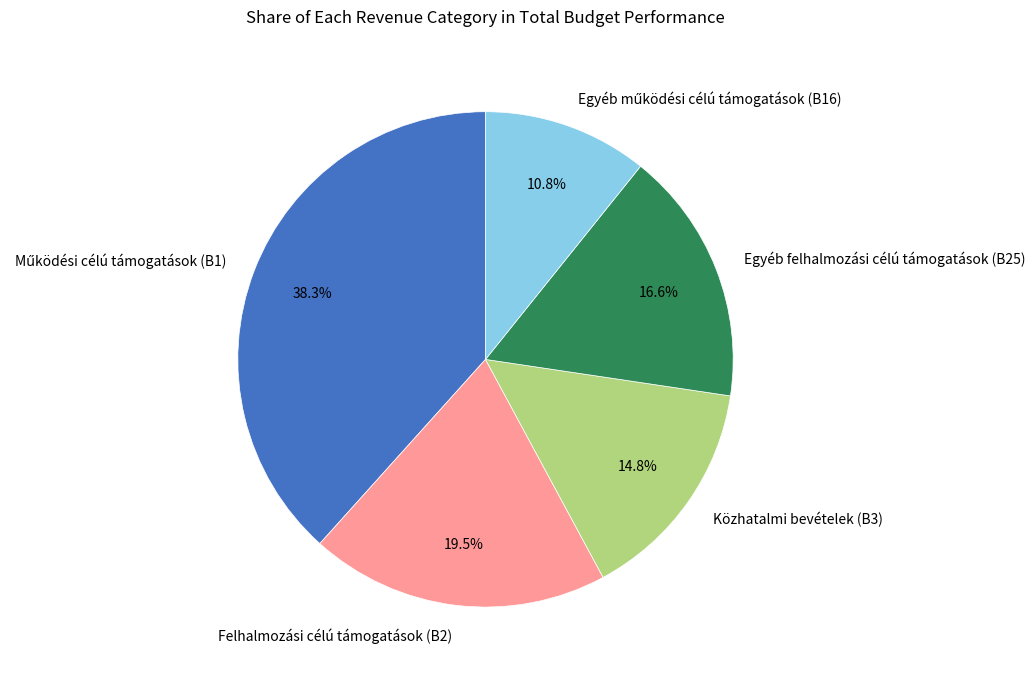

Which has a higher value, Közhatalmi bevételek (B3) or Egyéb felhalmozási célú támogatások (B25)?

Egyéb felhalmozási célú támogatások (B25)